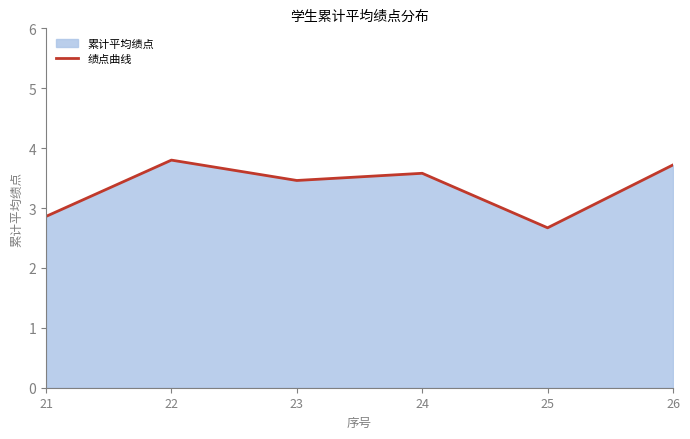

Reading right to left, what are all the values shown in this chart?

26=3.7	25=2.7	24=3.6	23=3.5	22=3.8	21=2.9